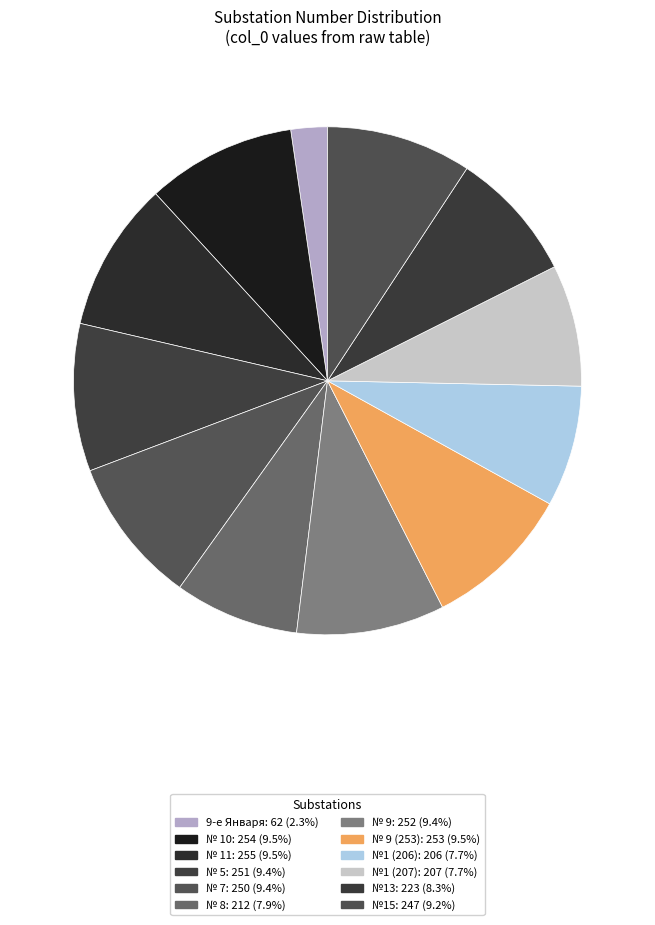

How many segments does this pie chart have?

12